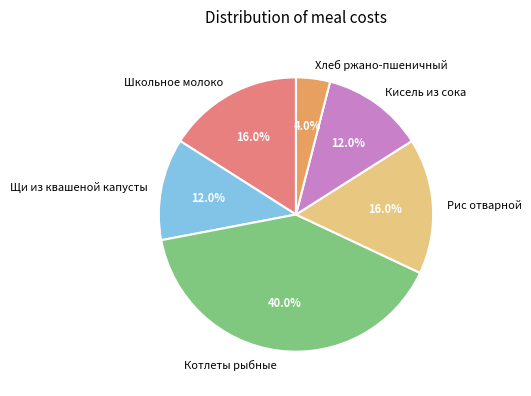

To the nearest percent, what portion does Котлеты рыбные represent?

40%